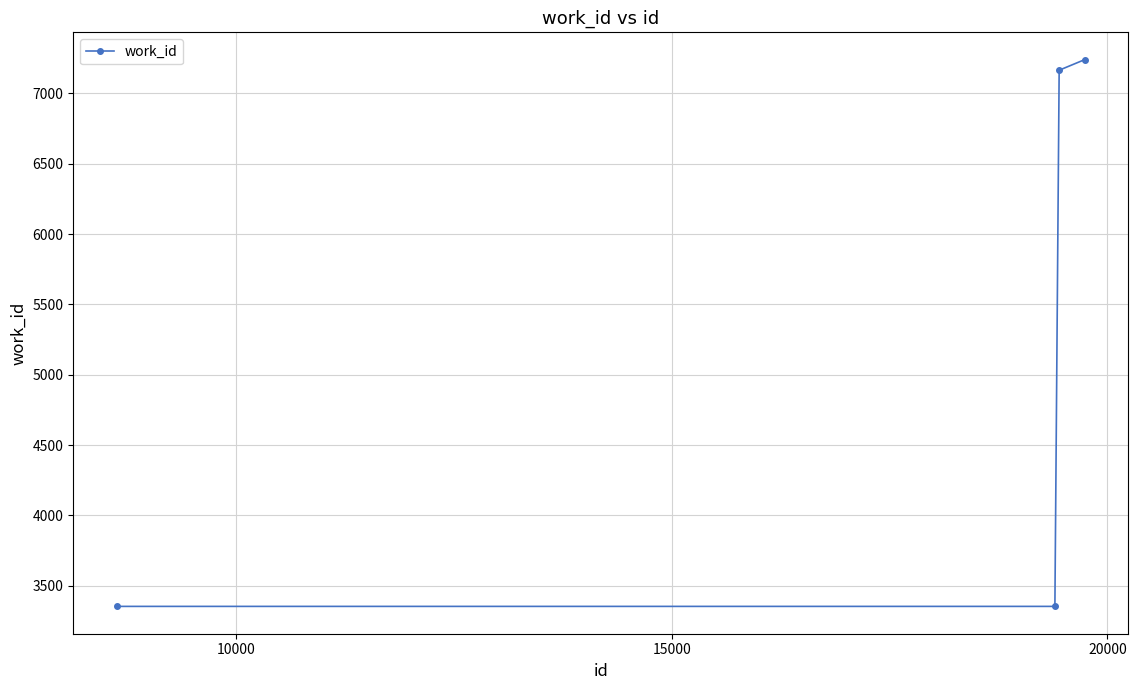

Reading right to left, transcribe all the data shown in this chart.

7240	7165	3353	3353